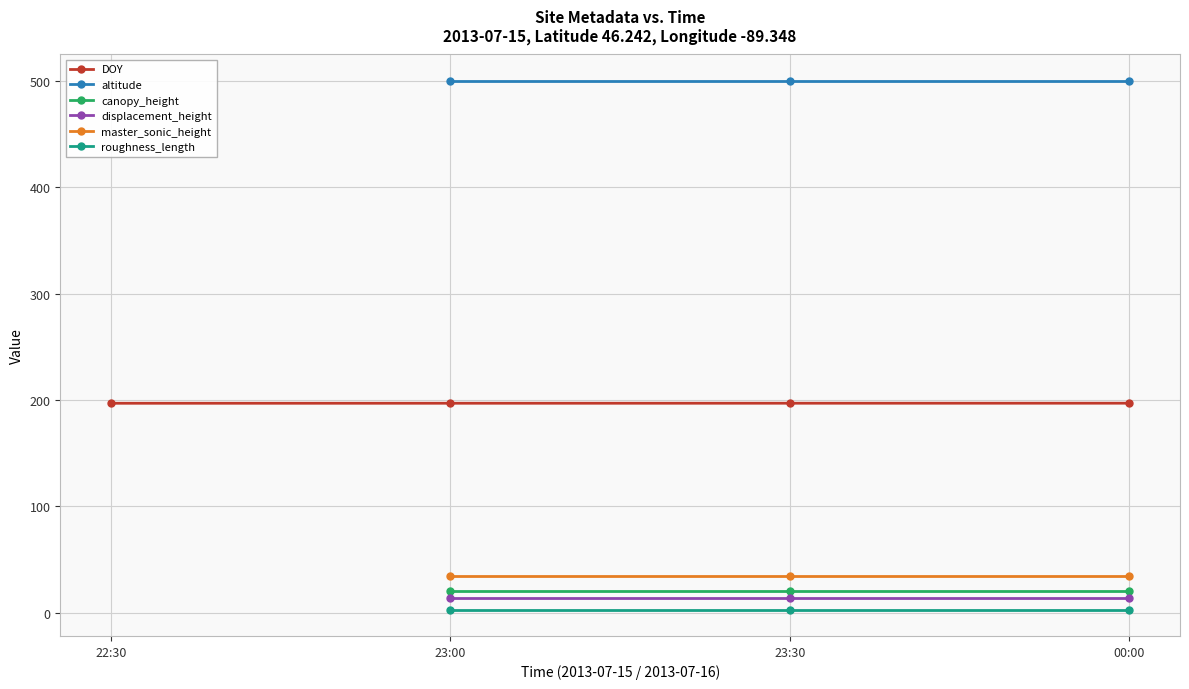

The DOY series shows 197.0 at 00:00. True or false?

True